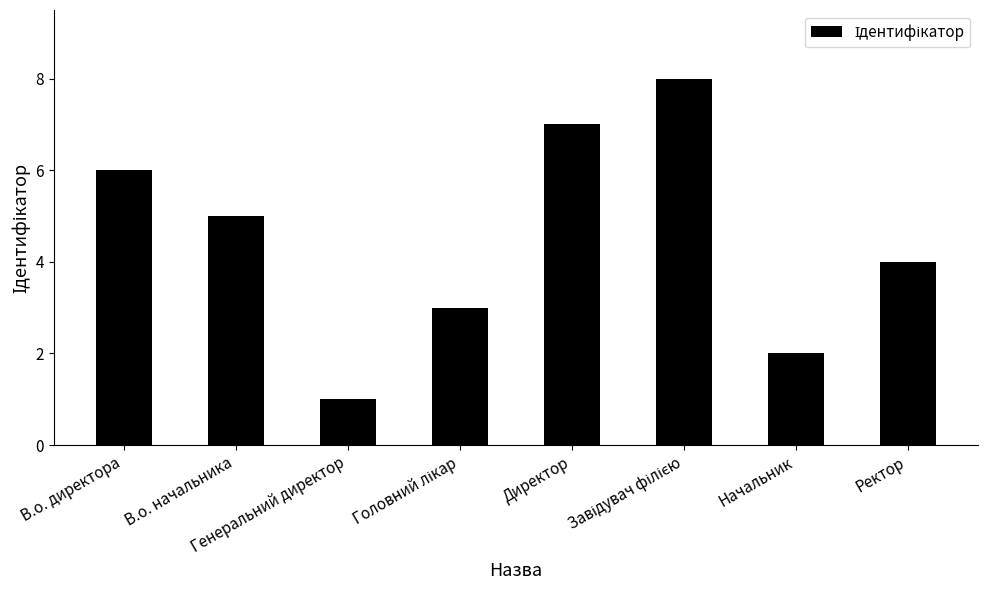

Between В.о. директора and Генеральний директор, which is larger?

В.о. директора